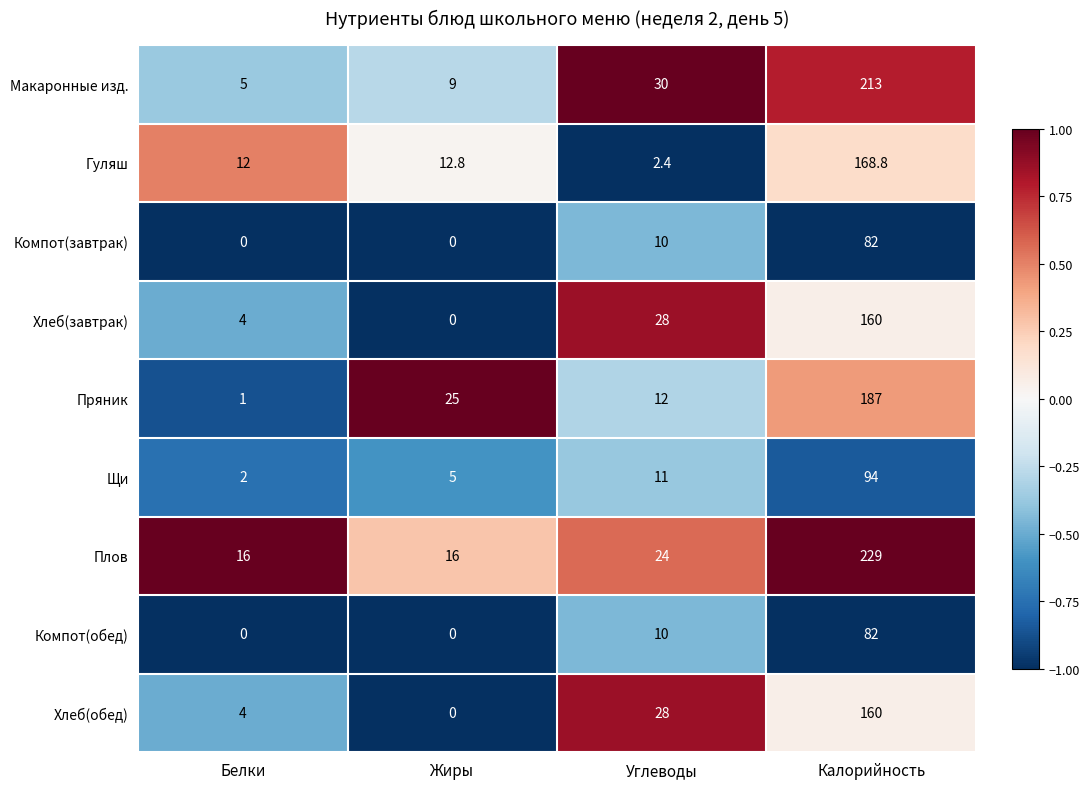

What is the greatest value displayed?

229.0